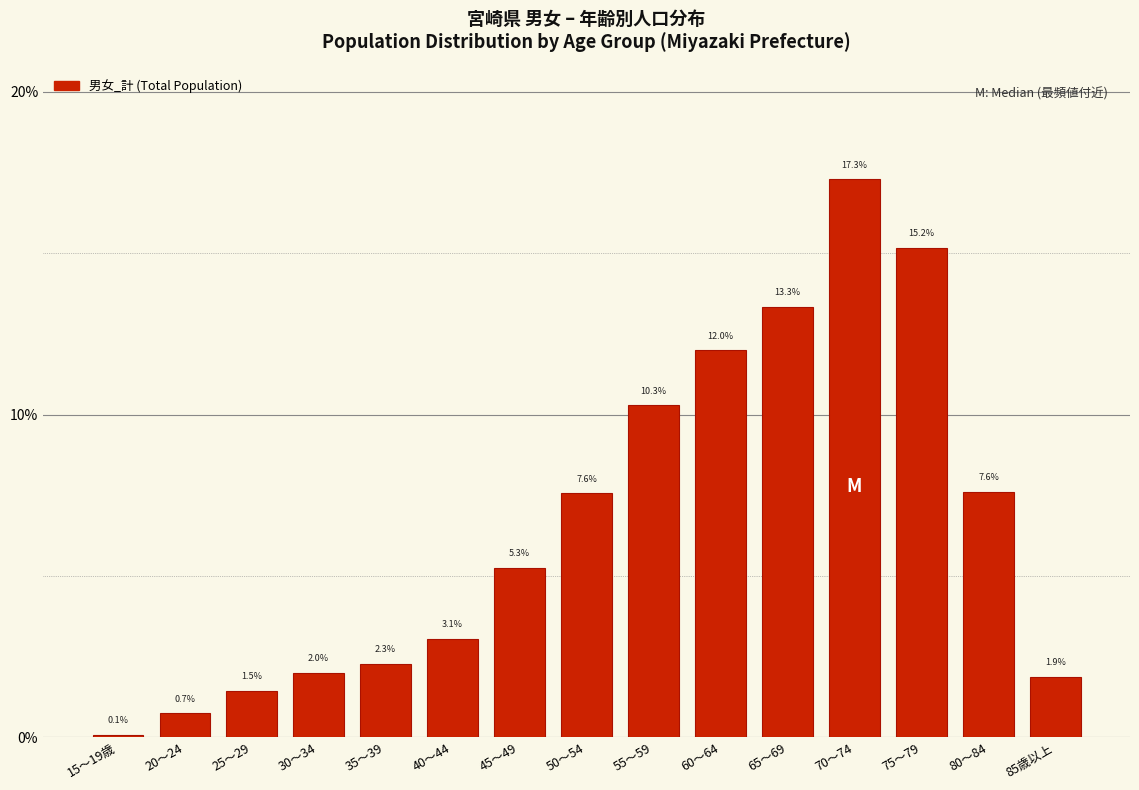

Reading left to right, list all the values displayed in this chart.

15～19歳=0.1	20～24=0.7	25～29=1.5	30～34=2.0	35～39=2.3	40～44=3.1	45～49=5.3	50～54=7.6	55～59=10.3	60～64=12.0	65～69=13.3	70～74=17.3	75～79=15.2	80～84=7.6	85歳以上=1.9